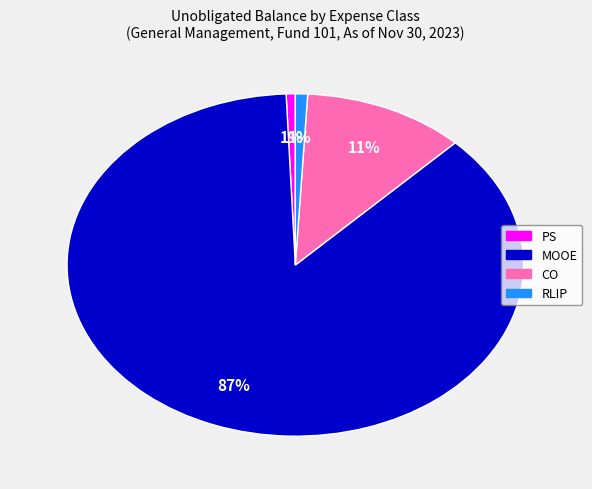

Which category has the biggest portion of the pie?

MOOE